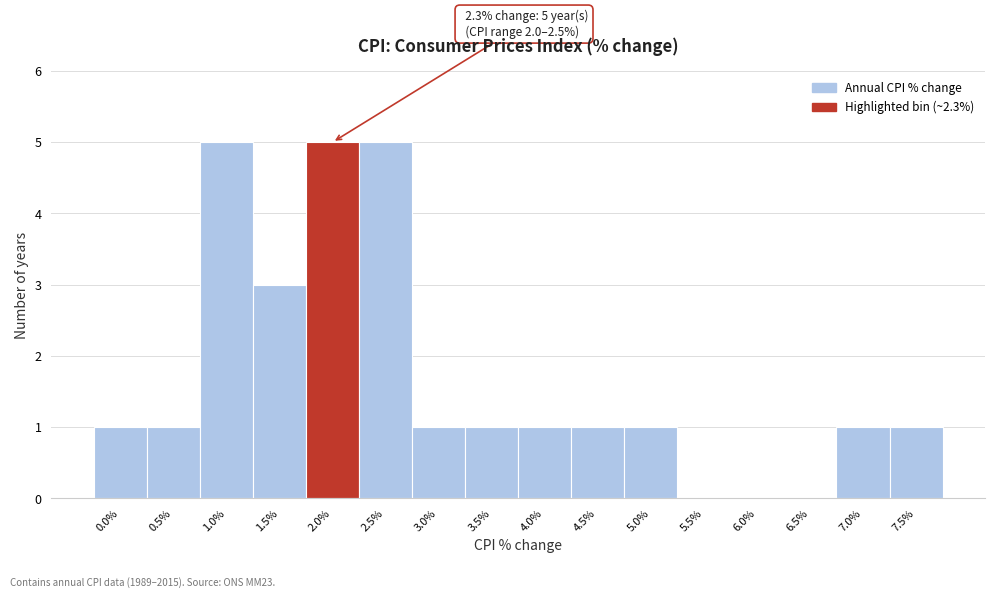

Reading left to right, extract all data points from this chart.

0.0%=1	0.5%=1	1.0%=5	1.5%=3	2.0%=5	2.5%=5	3.0%=1	3.5%=1	4.0%=1	4.5%=1	5.0%=1	5.5%=0	6.0%=0	6.5%=0	7.0%=1	7.5%=1